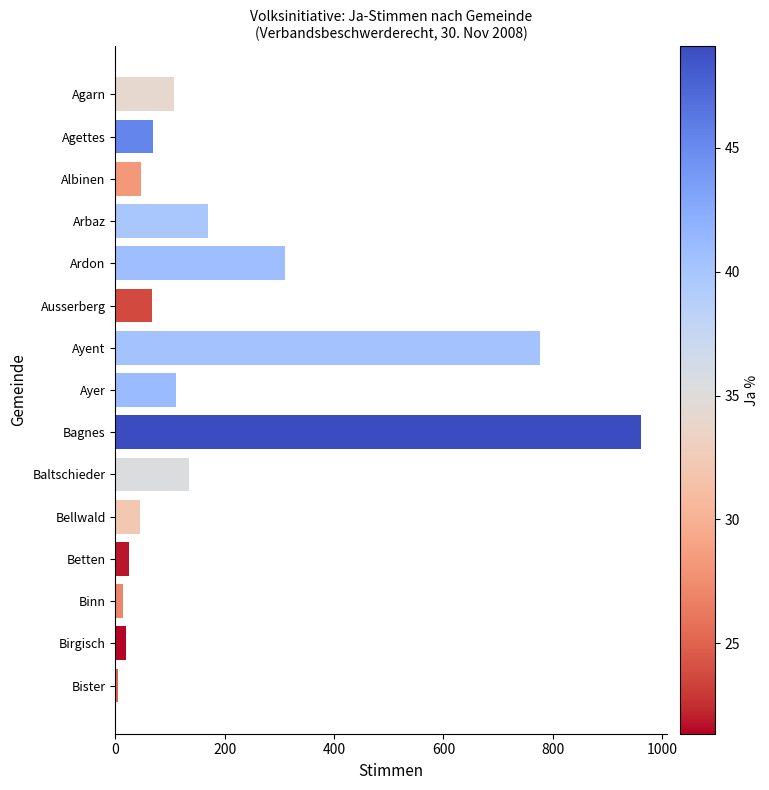

What is the label of the 6th bar from the bottom?

Baltschieder